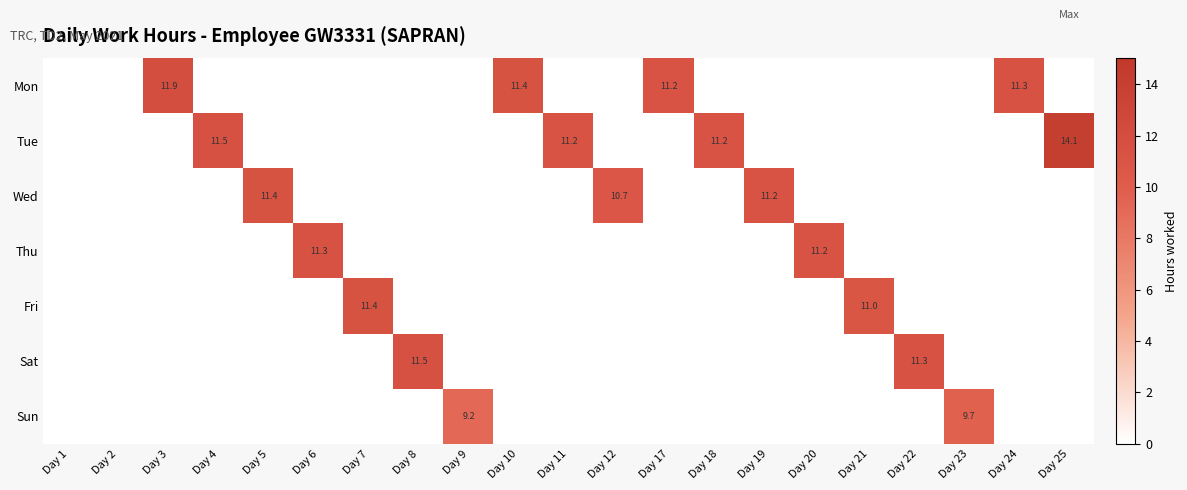

The Wed series shows 5.1 at Day 12. True or false?

False